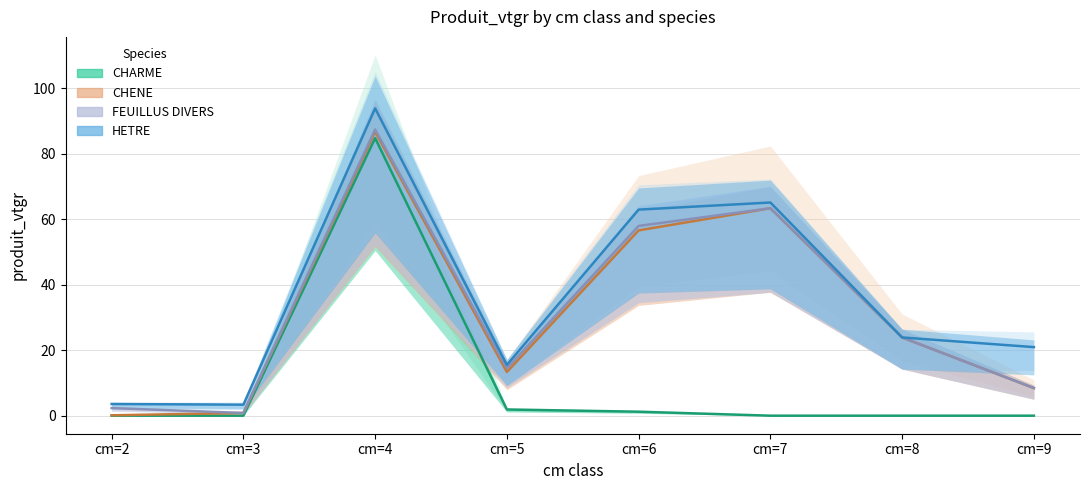

What are all the series names shown in the legend?

CHARME, CHENE, FEUILLUS DIVERS, HETRE